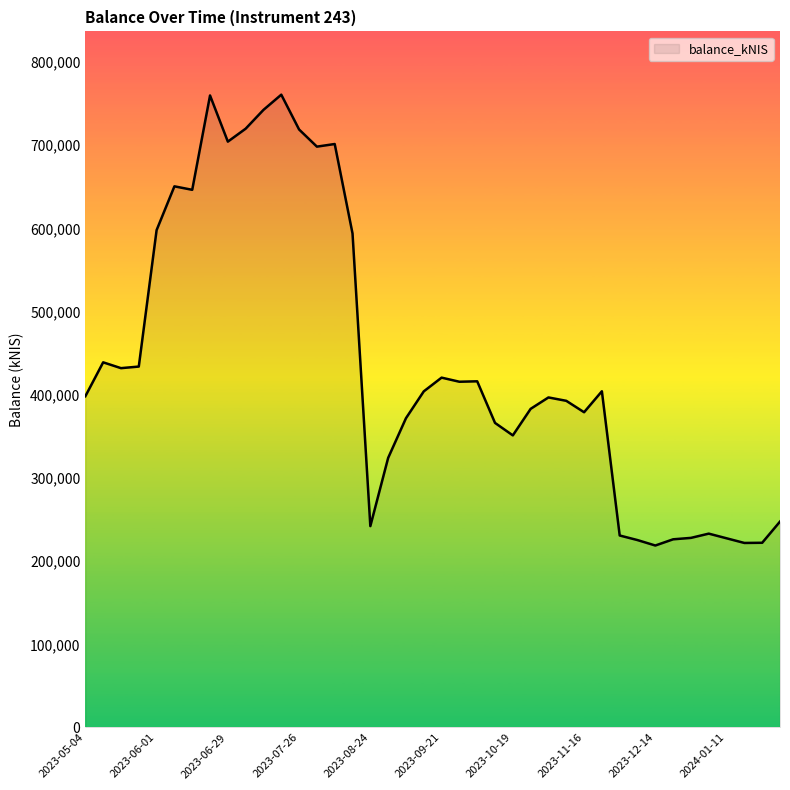

What is the smallest value displayed?

218767.1